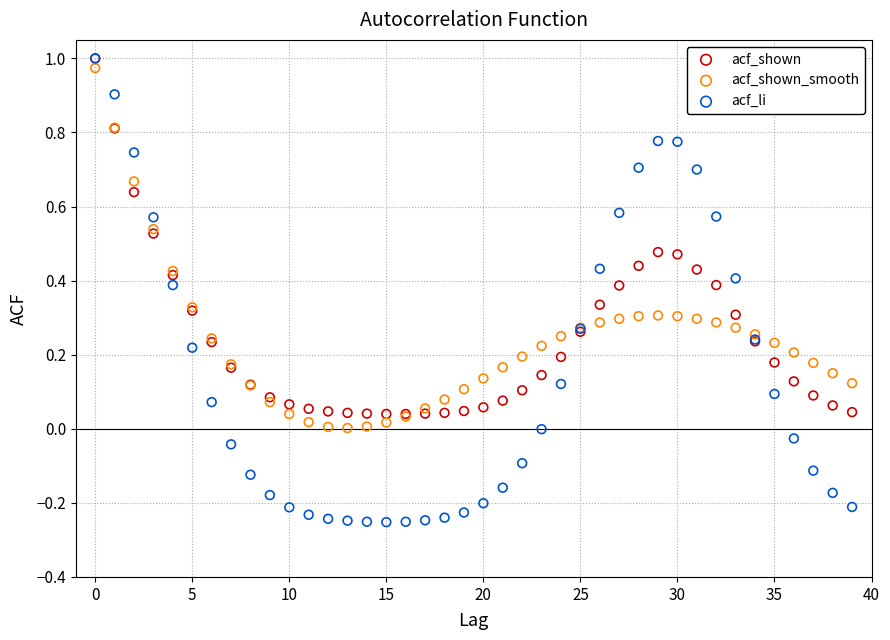

Which series reaches the minimum Y coordinate?

acf_li